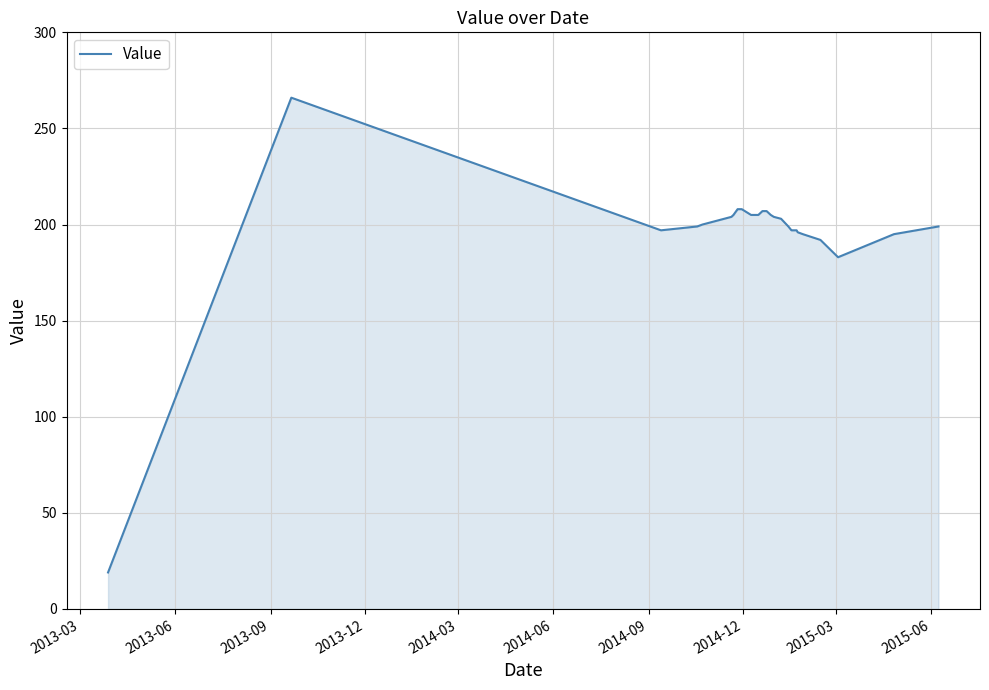

What is the minimum value shown in the chart?

19